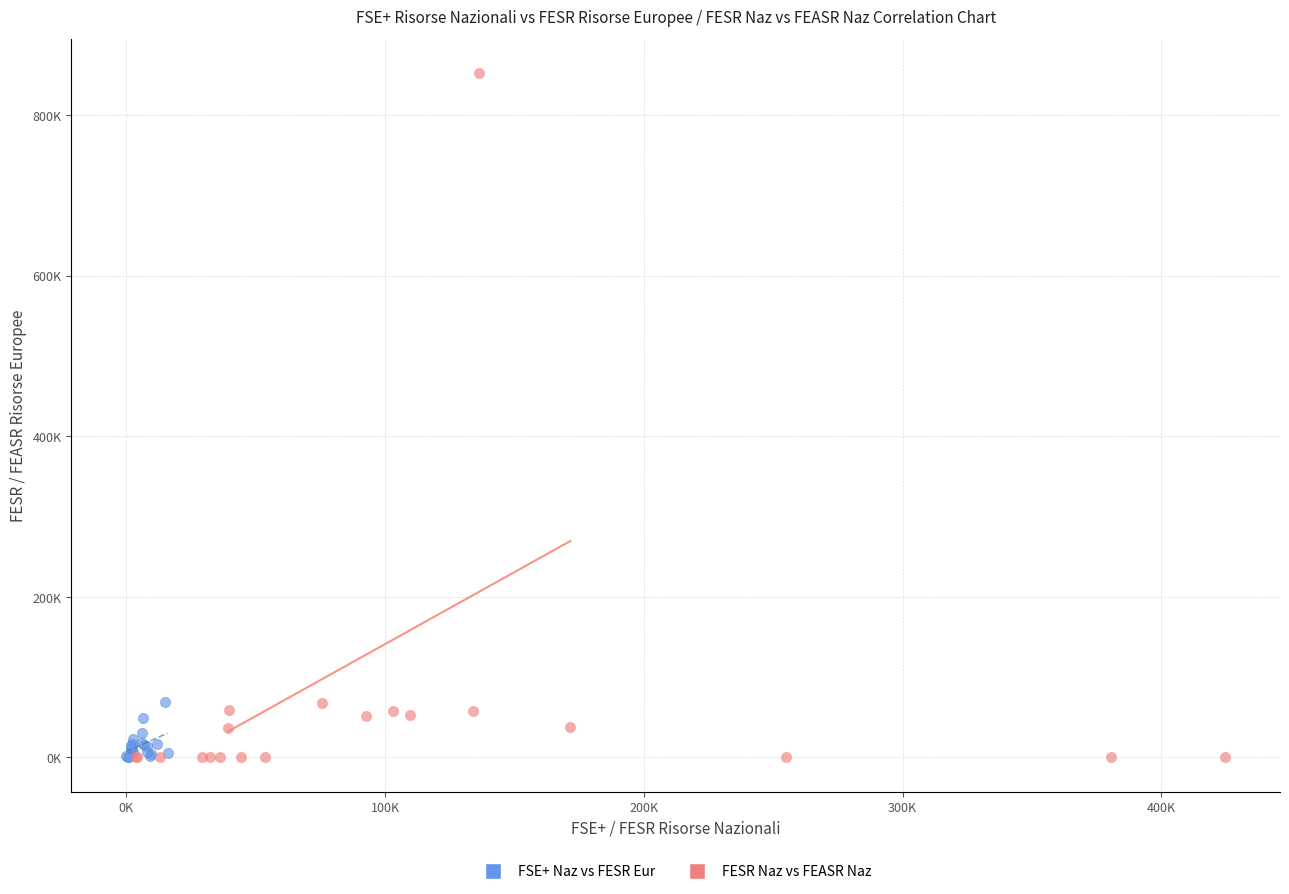

What are all the series names shown in the legend?

FSE+ Naz vs FESR Eur, FESR Naz vs FEASR Naz